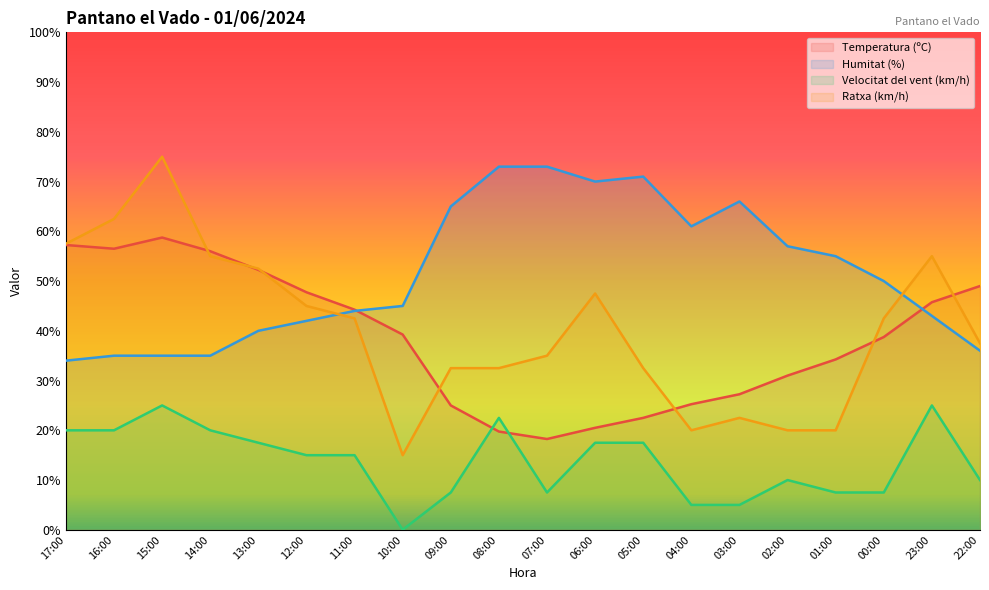

At which label does Ratxa (km/h) reach its minimum?

10:00